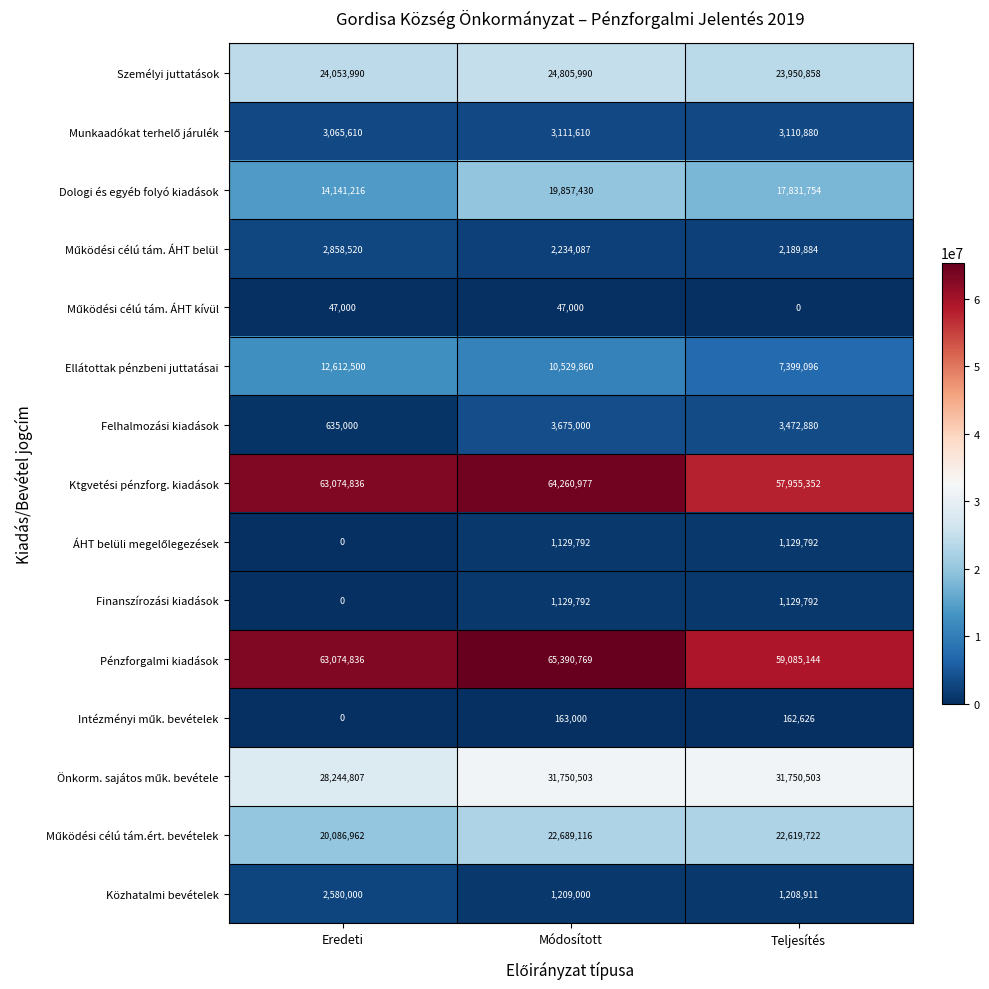

Which label corresponds to the largest value in the chart?

Módosított